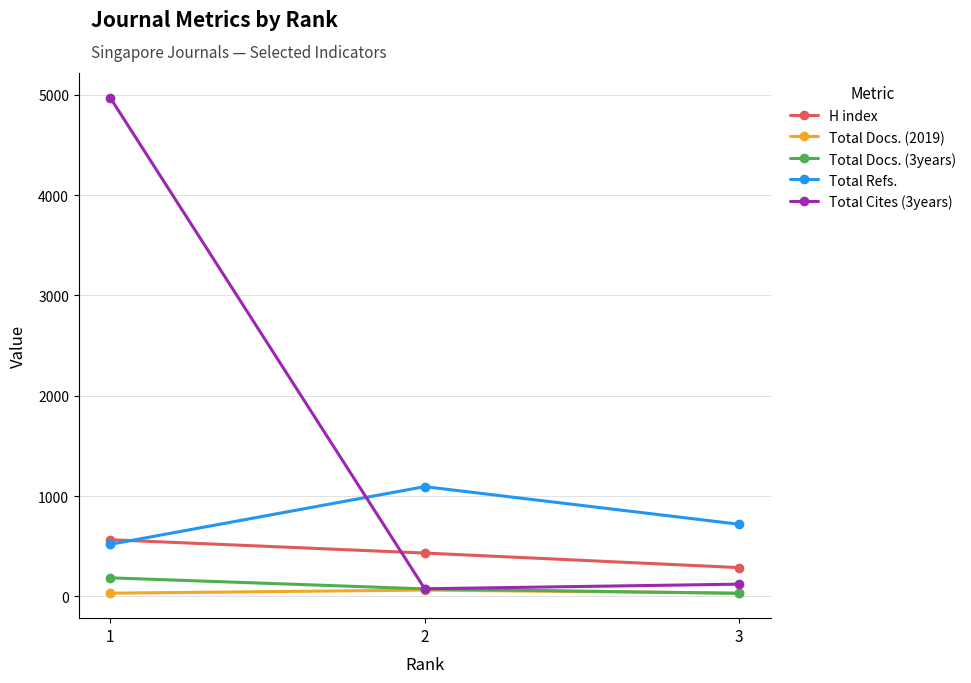

Does the chart have visible grid lines?

Yes